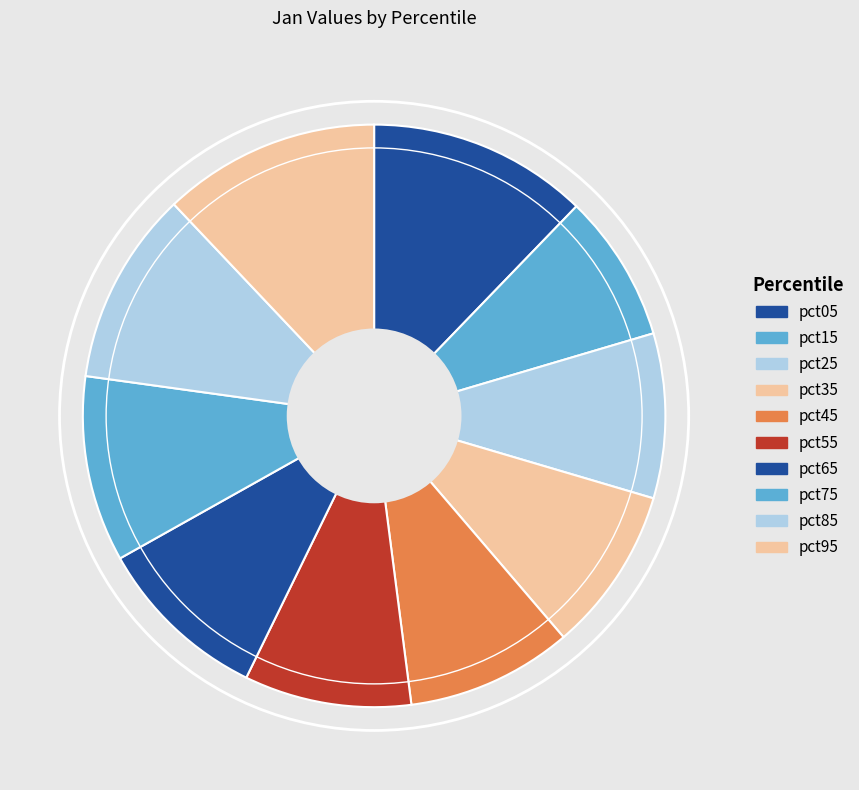

Count the number of slices in the pie.

10